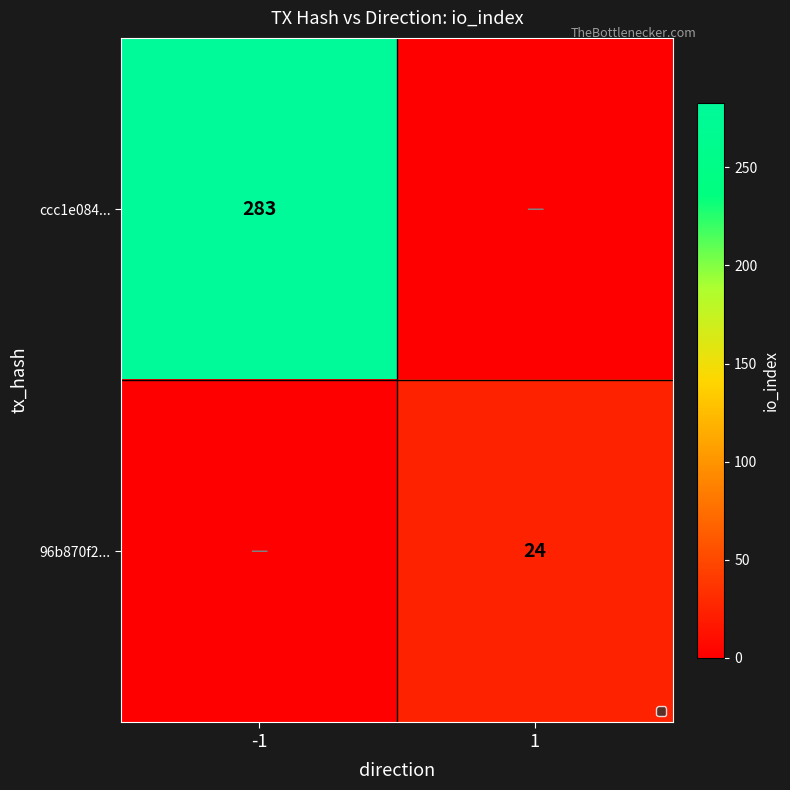

True or false: ccc1e084... has a value of 395 at -1.

False